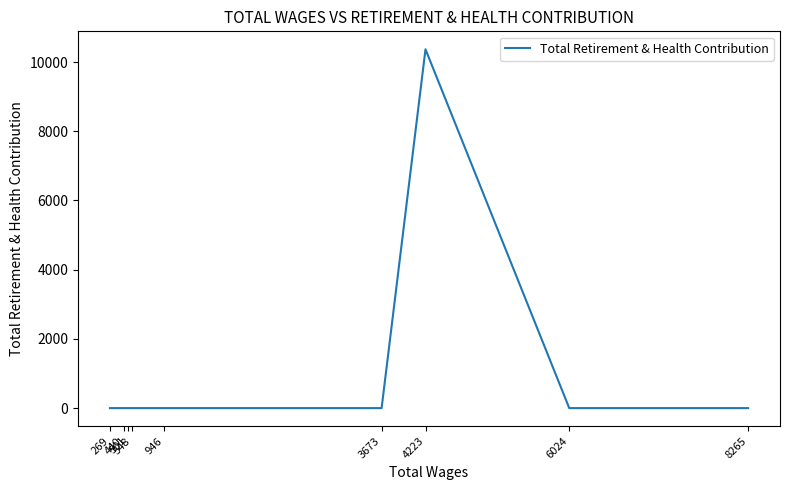

At which category does the data reach its first local peak?

4223